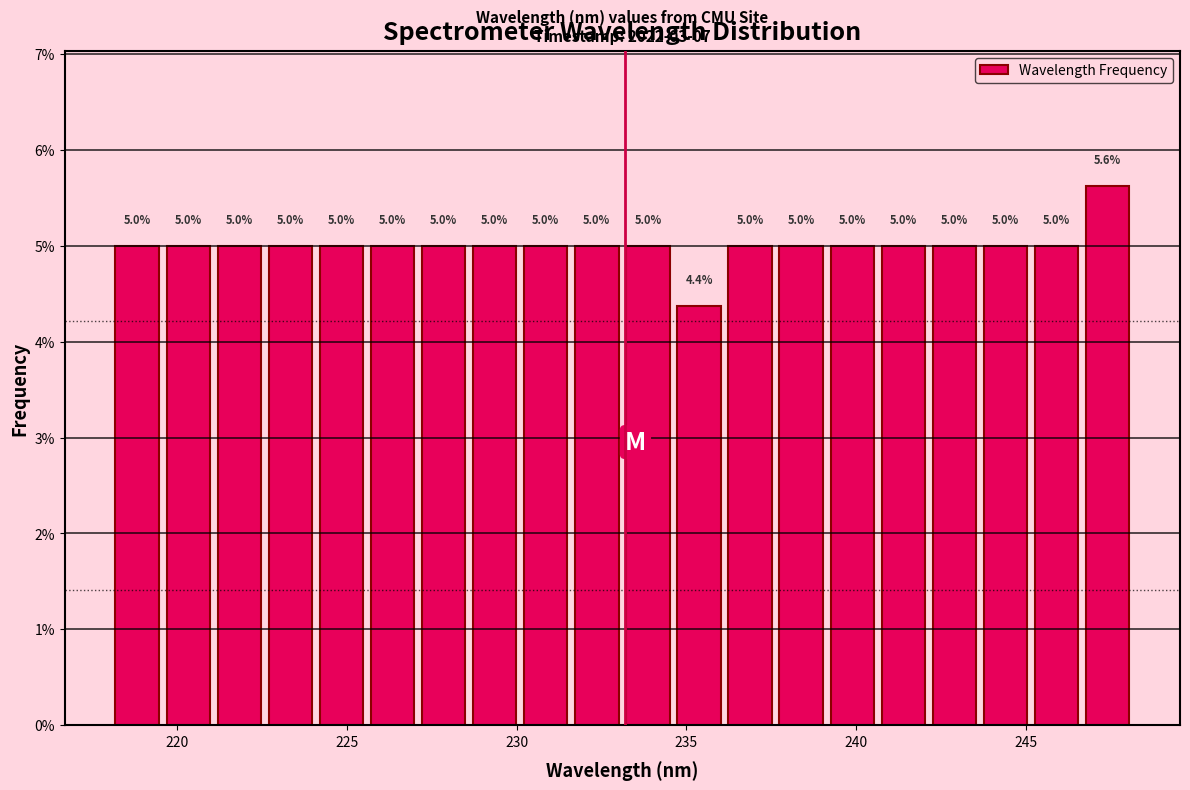

Read against the x-axis, roughly where is the centre of the tallest bar?

247.5